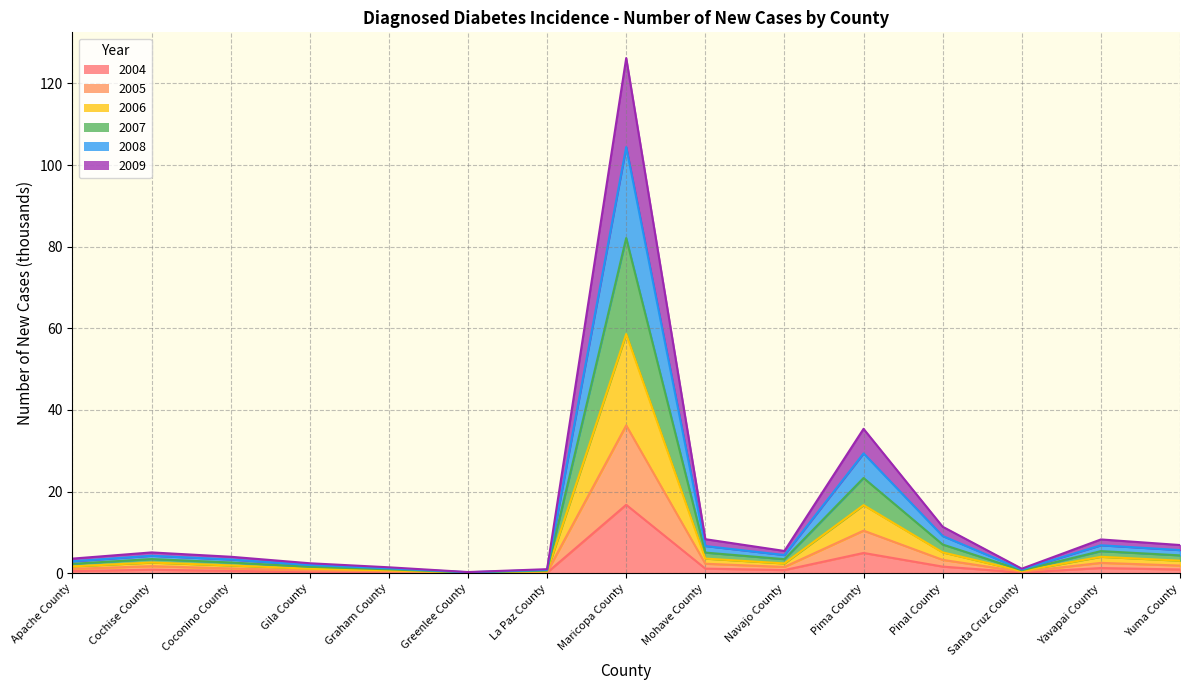

How many distinct data groups are displayed?

6